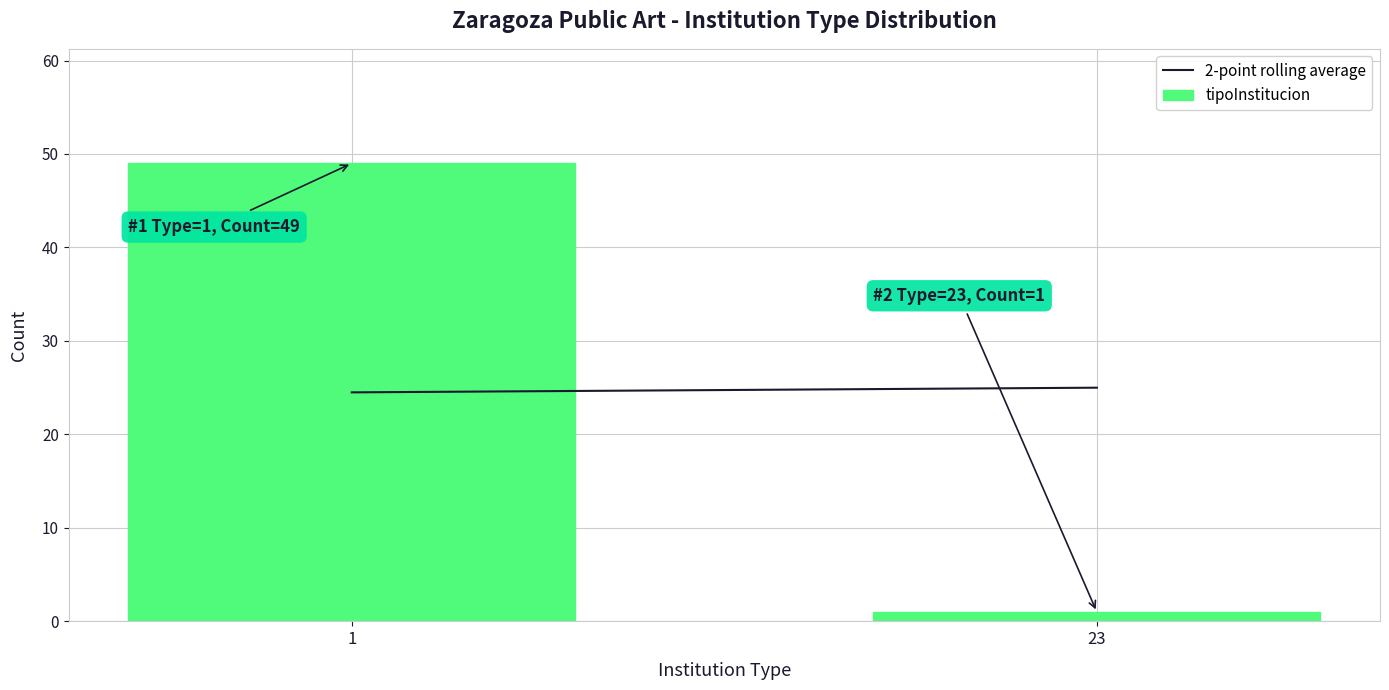

Reading left to right, what are all the values shown in this chart?

49	1